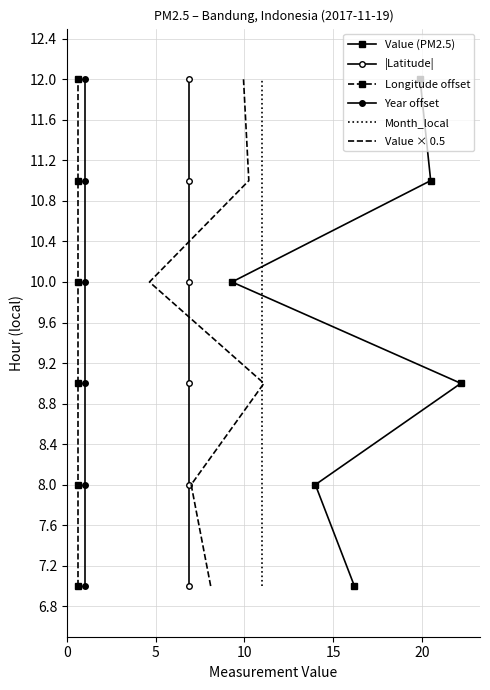

What is the value of the Value (PM2.5) point at the 6th from the left?

9